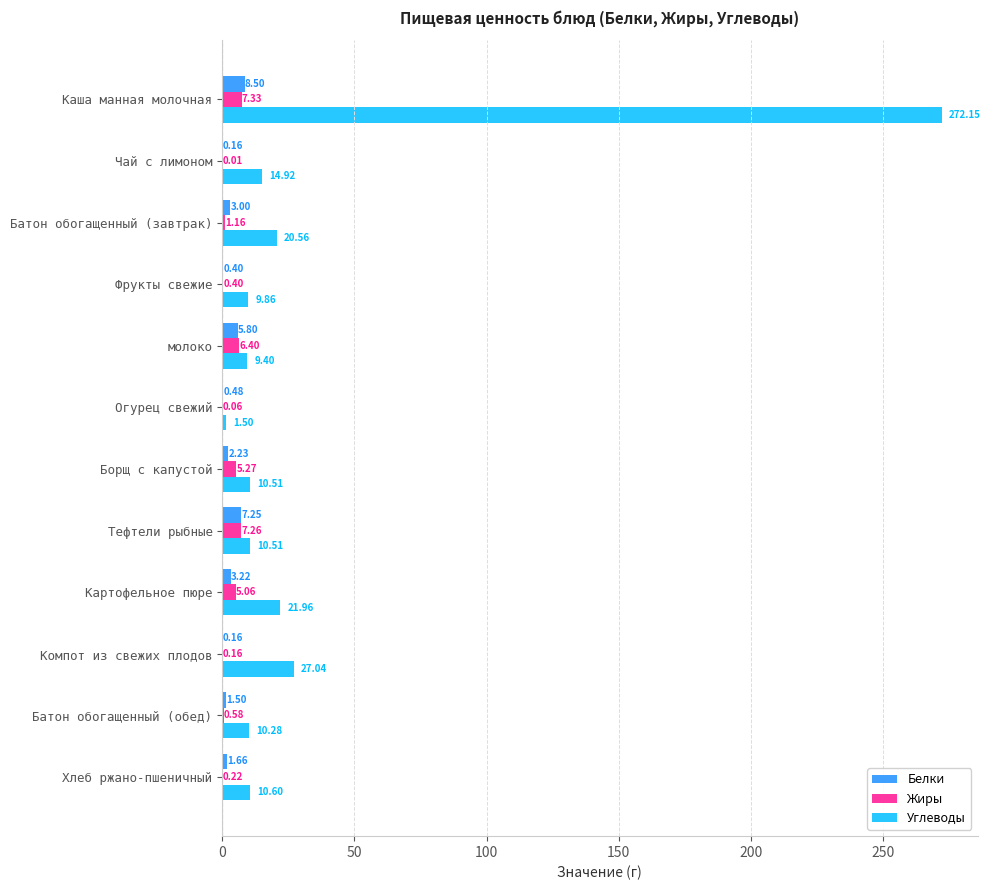

At which label does Жиры reach its peak?

Каша манная молочная